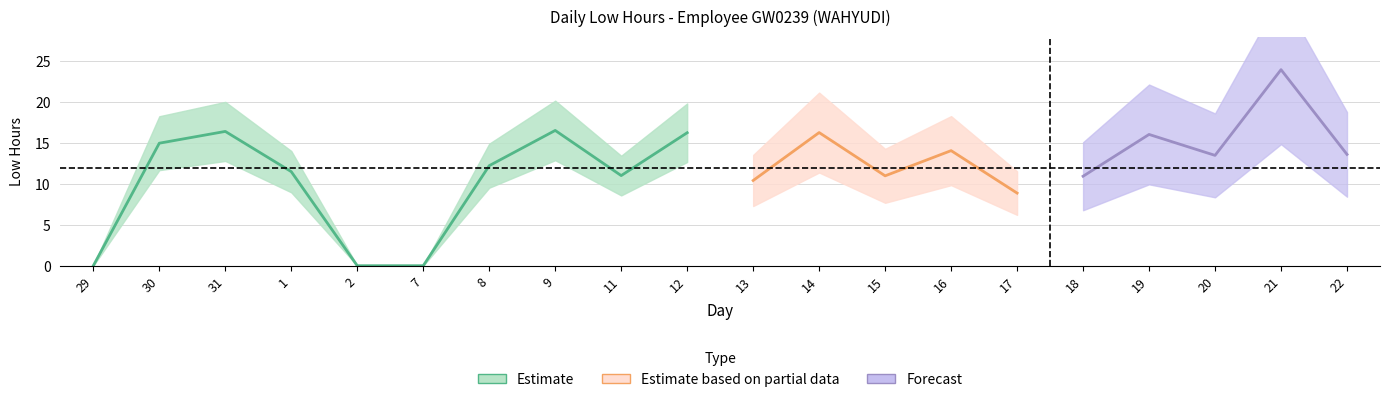

Rank the categories by value from highest to lowest.

21, 9, 31, 14, 12, 19, 30, 16, 22, 20, 8, 1, 11, 15, 18, 13, 17, 29, 2, 7